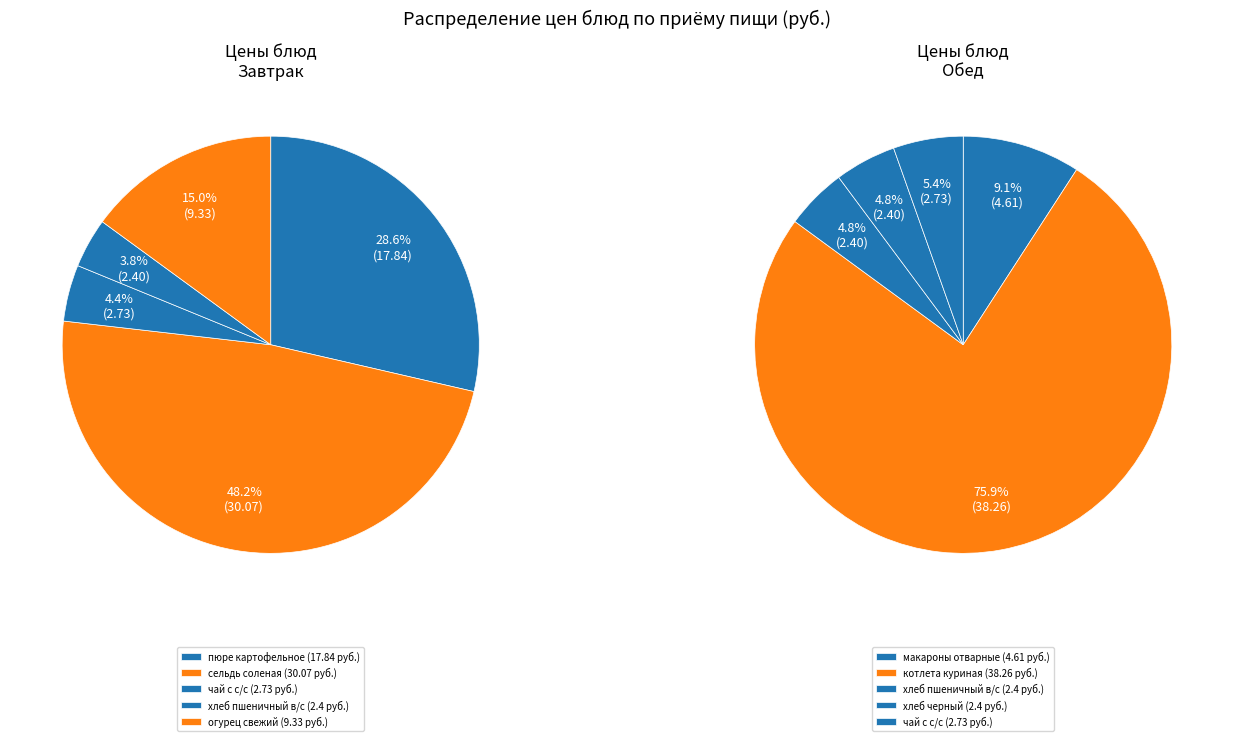

Is there any slice that represents more than half of the pie?

No